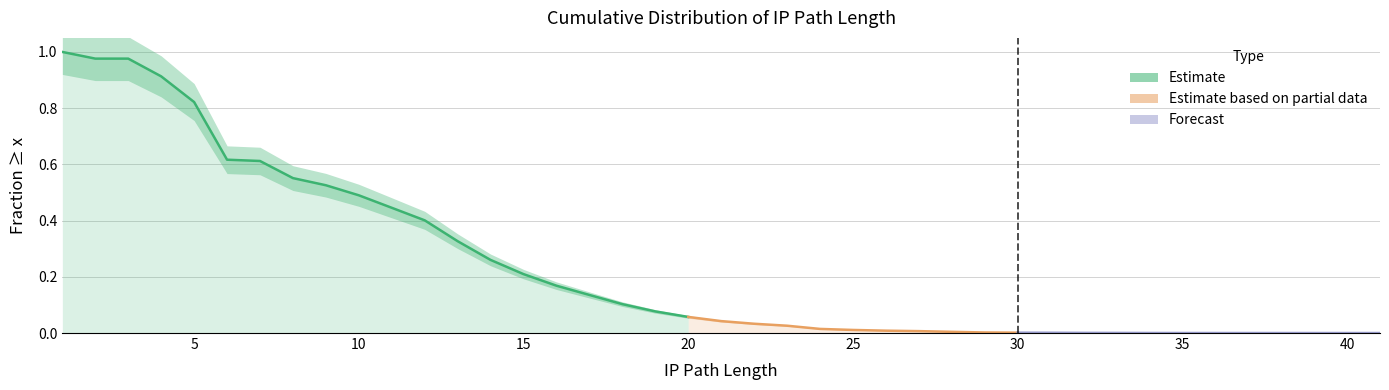

What is the sum of all values?

9.8